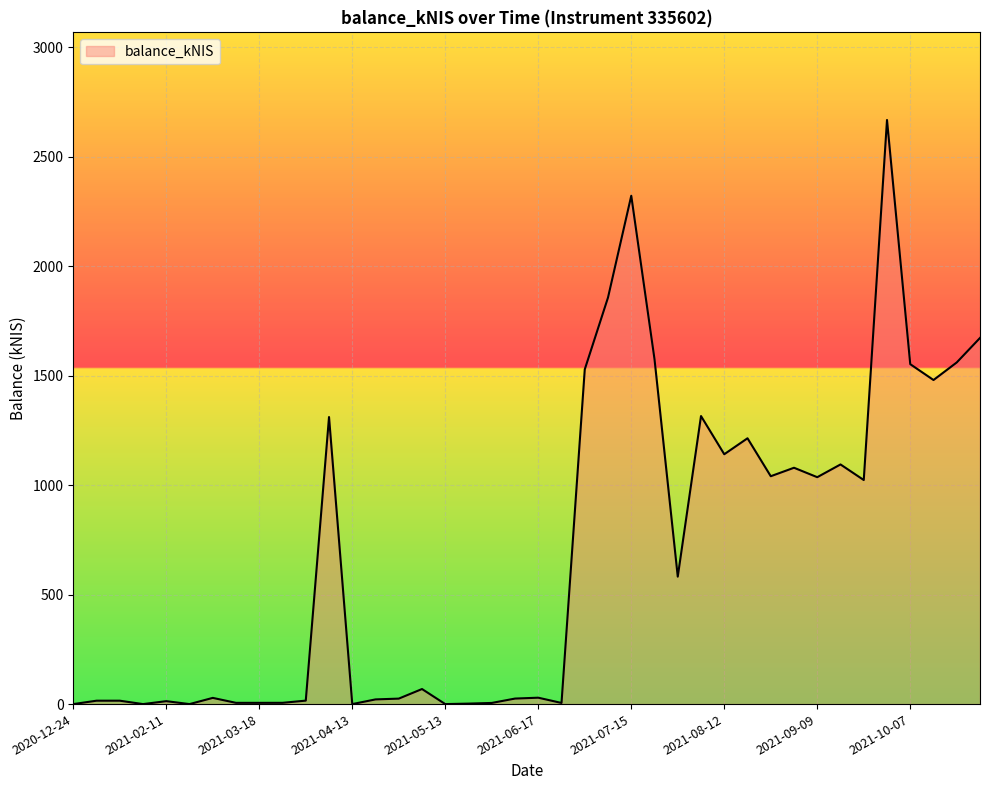

What is the difference between the maximum and minimum values?

2668.0